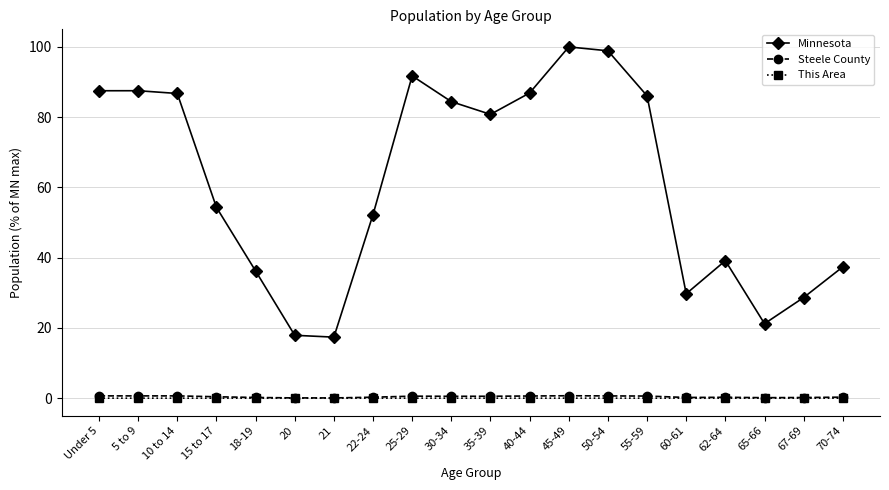

What is the difference between the Steele County values at 18-19 and 55-59?

0.4